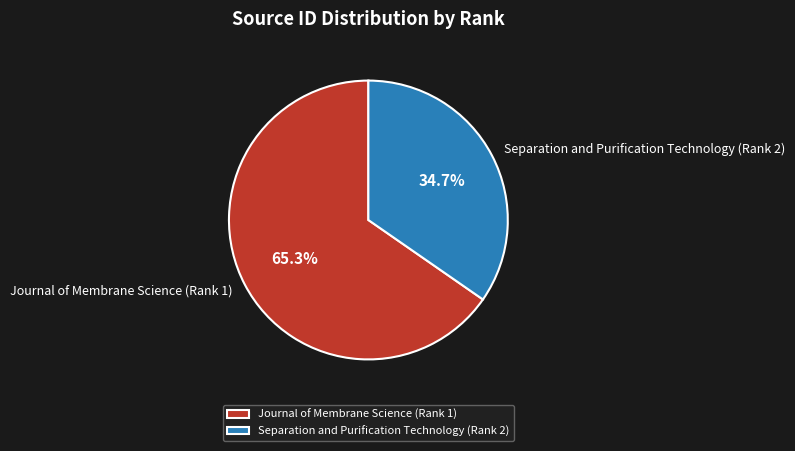

To the nearest percent, what is the difference between the largest and smallest slice percentages?

31%